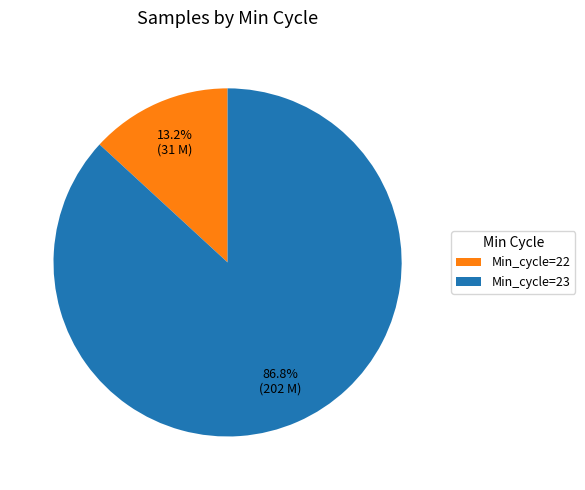

Which has a higher value, Min_cycle=22 or Min_cycle=23?

Min_cycle=23